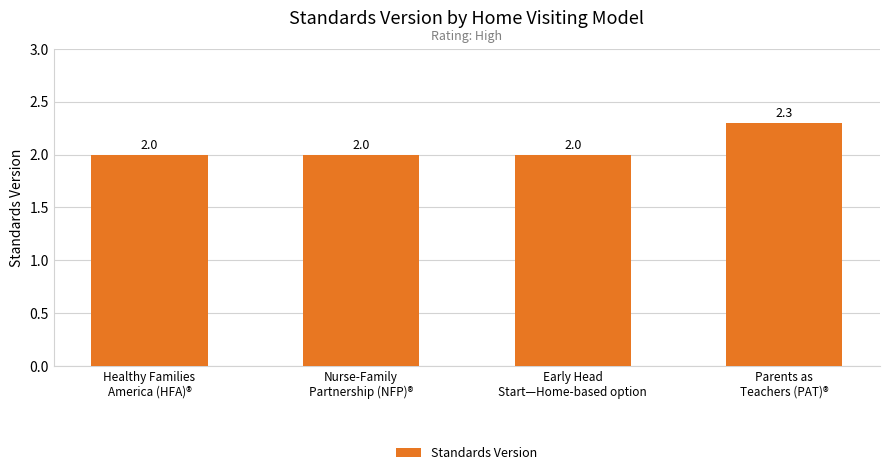

What value does the data have at Healthy Families
America (HFA)®?

2.0